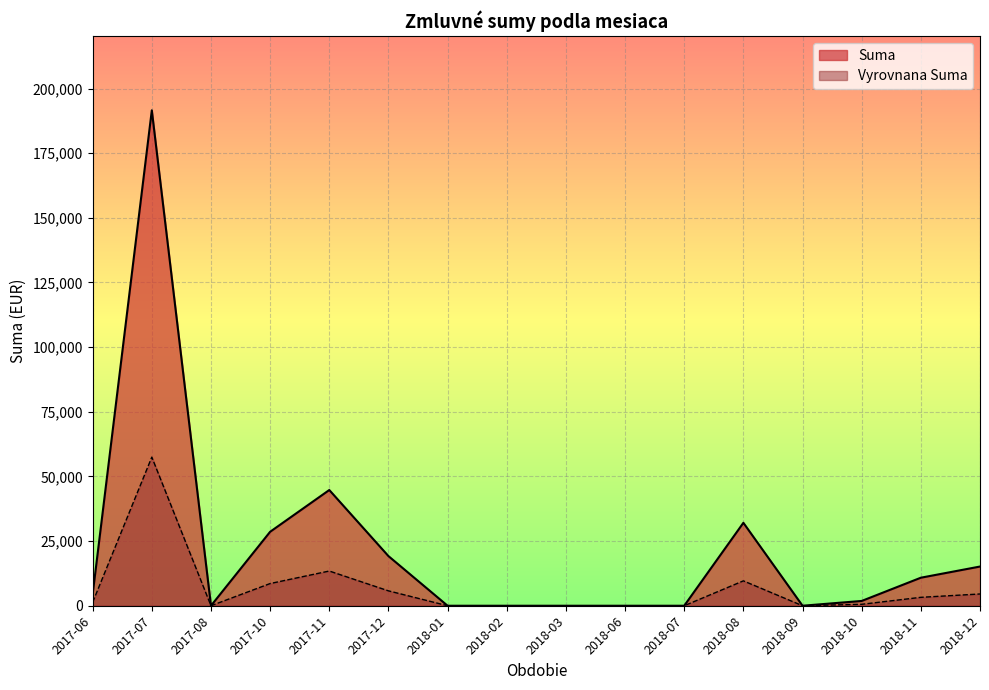

List the series in order of their overall mean, lowest first.

Vyrovnana Suma, Suma